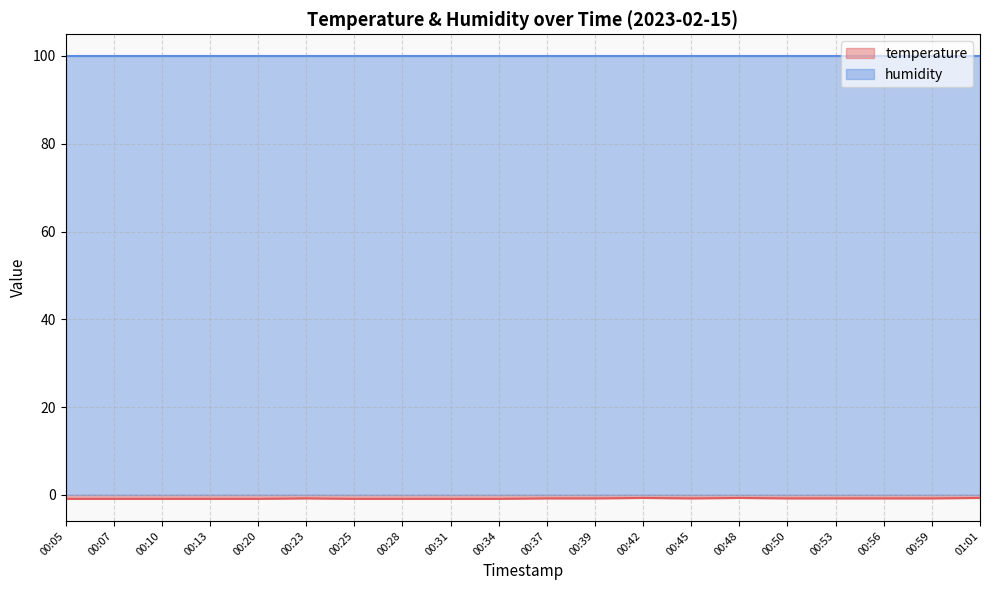

What is the value of the 1st point from the left?

-0.9